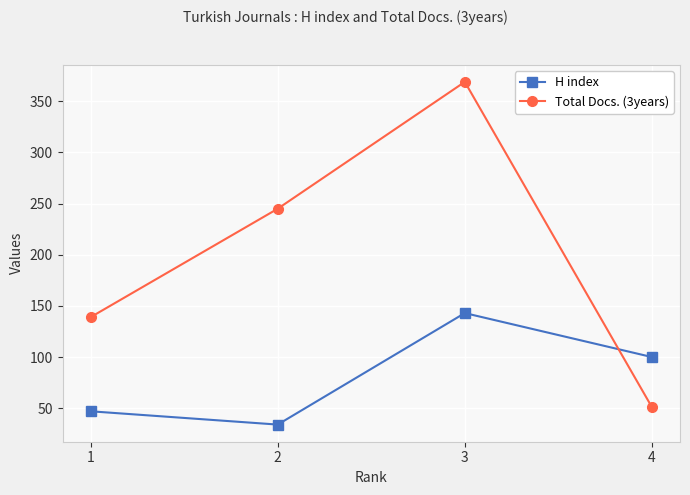

What is the approximate value of Total Docs. (3years) at 1, to the nearest 5?

140